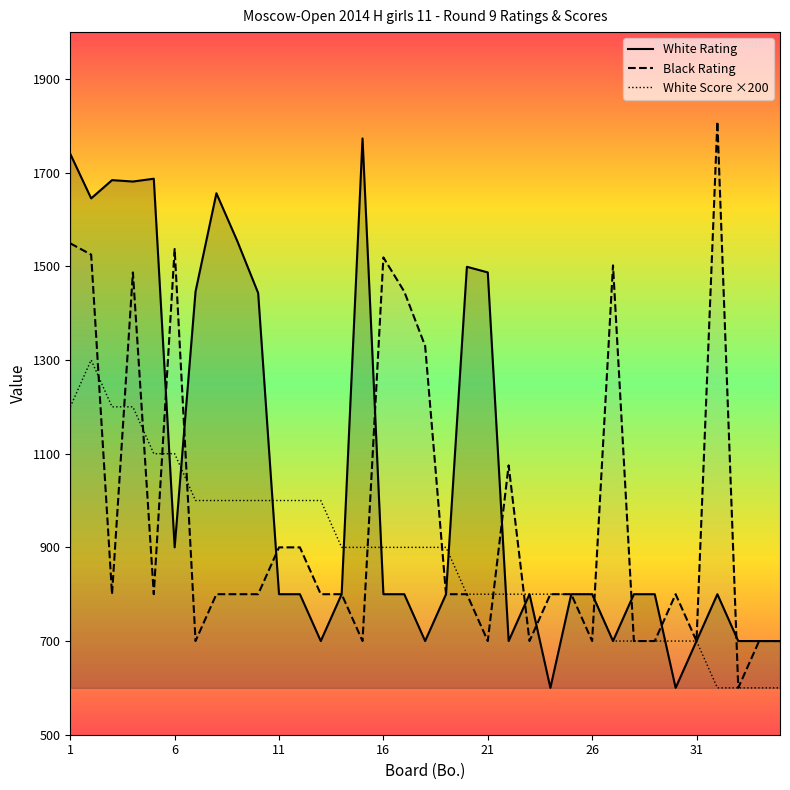

At which category is the sum across all series the highest?

1